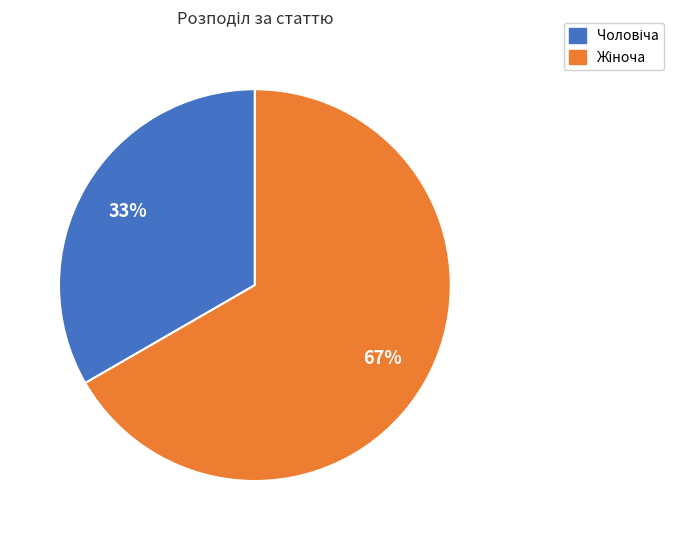

To the nearest percent, what is the average slice percentage?

50%